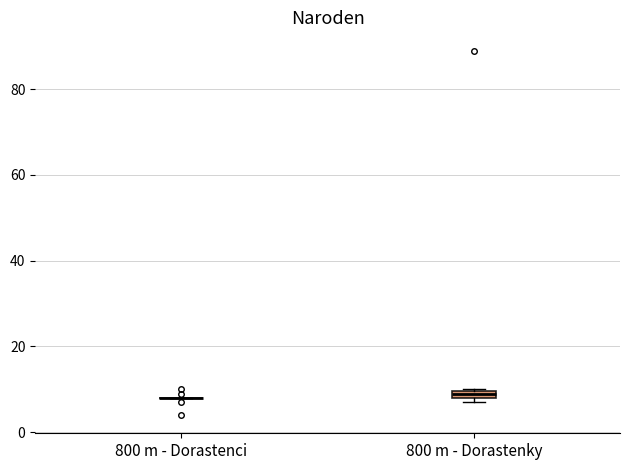

Where is the upper edge of the box for 800 m - Dorastenky on the y-axis? The values are not printed on the chart, so give them approximately, as read against the axis.

10